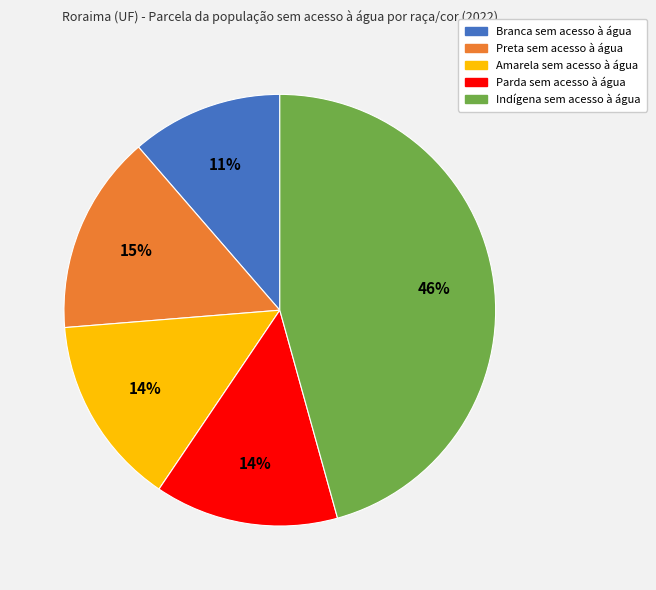

Count the number of slices in the pie.

5